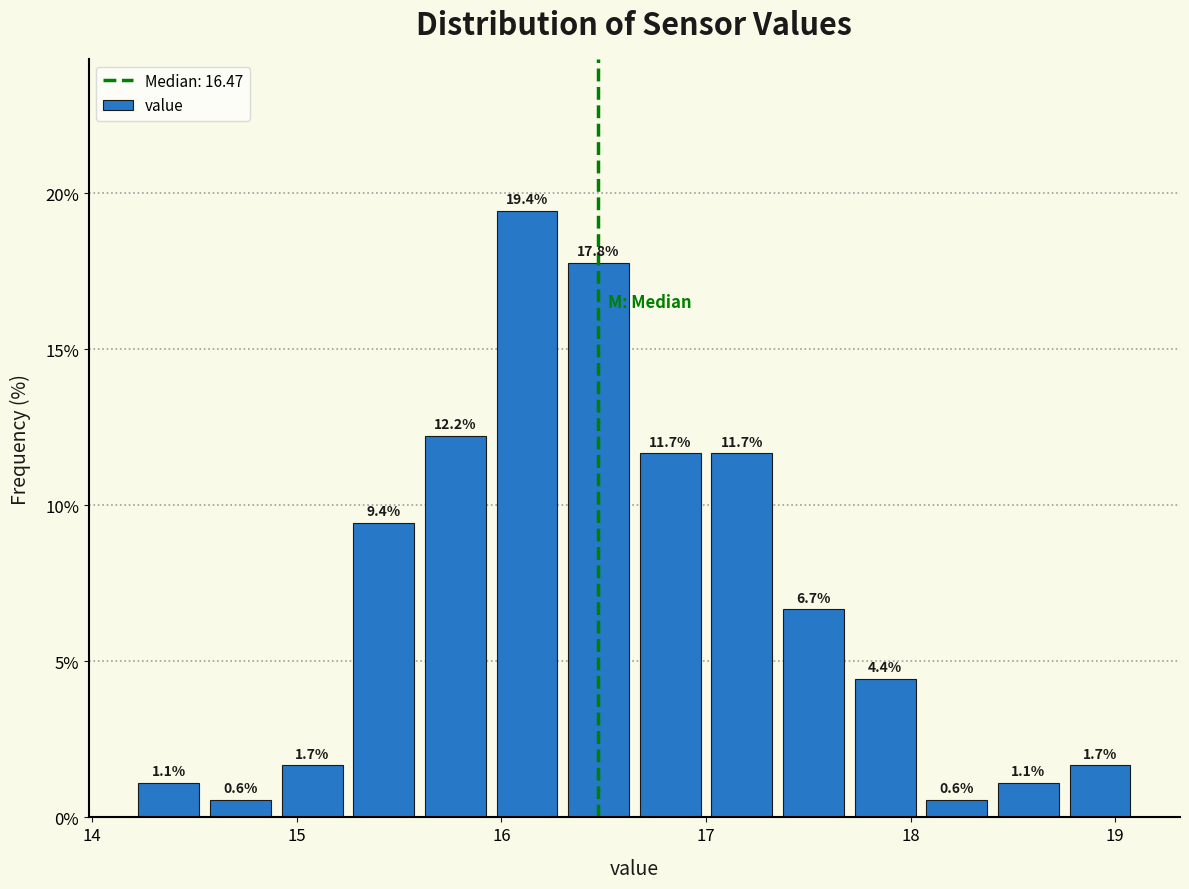

Read against the x-axis, roughly where is the centre of the tallest bar?

16.1